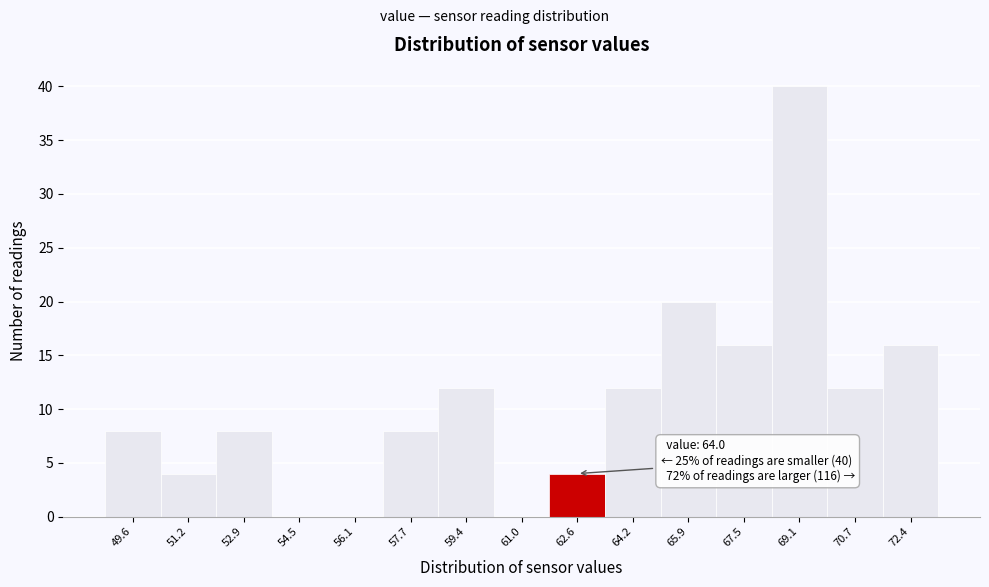

Reading left to right, extract all data points from this chart.

49.6=8	51.2=4	52.9=8	54.5=0	56.1=0	57.7=8	59.4=12	61.0=0	62.6=4	64.2=12	65.9=20	67.5=16	69.1=40	70.7=12	72.4=16